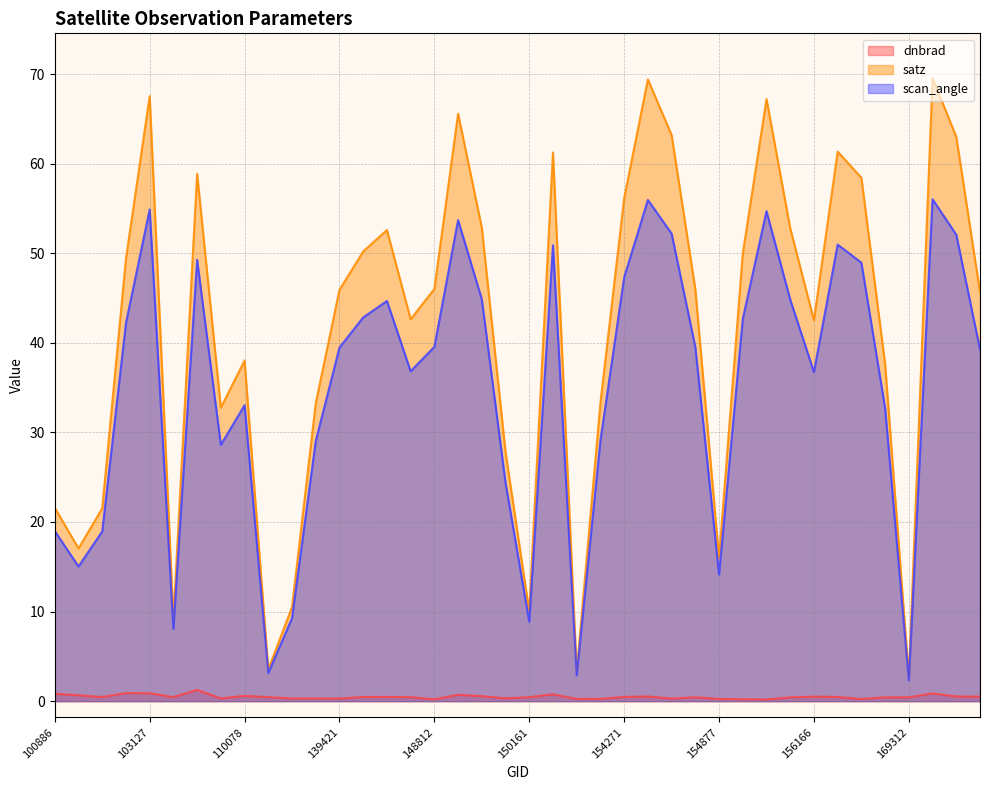

What is the spread (max minus min) of values at 151094?

3.0